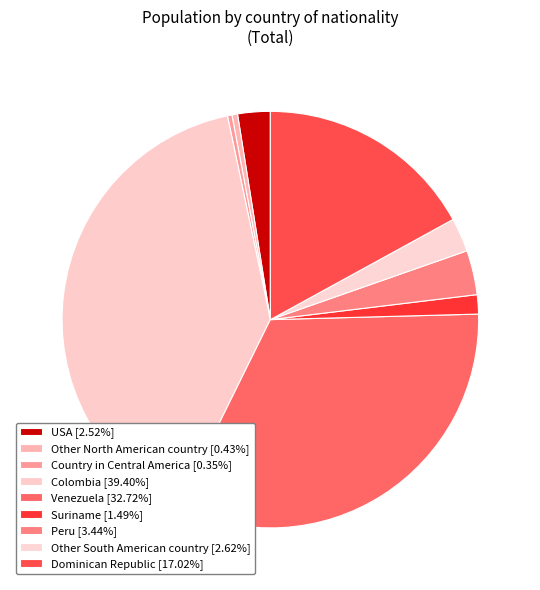

To the nearest percent, what is the difference between the Peru and Suriname slice percentages?

2%